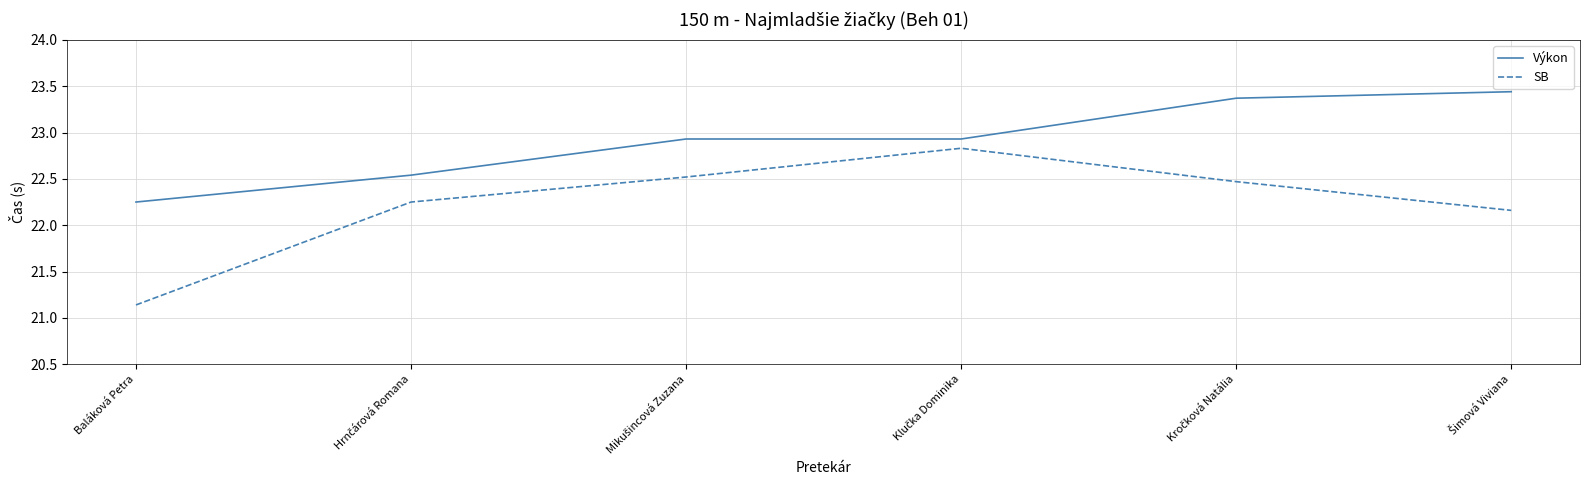

Which category has the lowest value in the SB series?

Baláková Petra